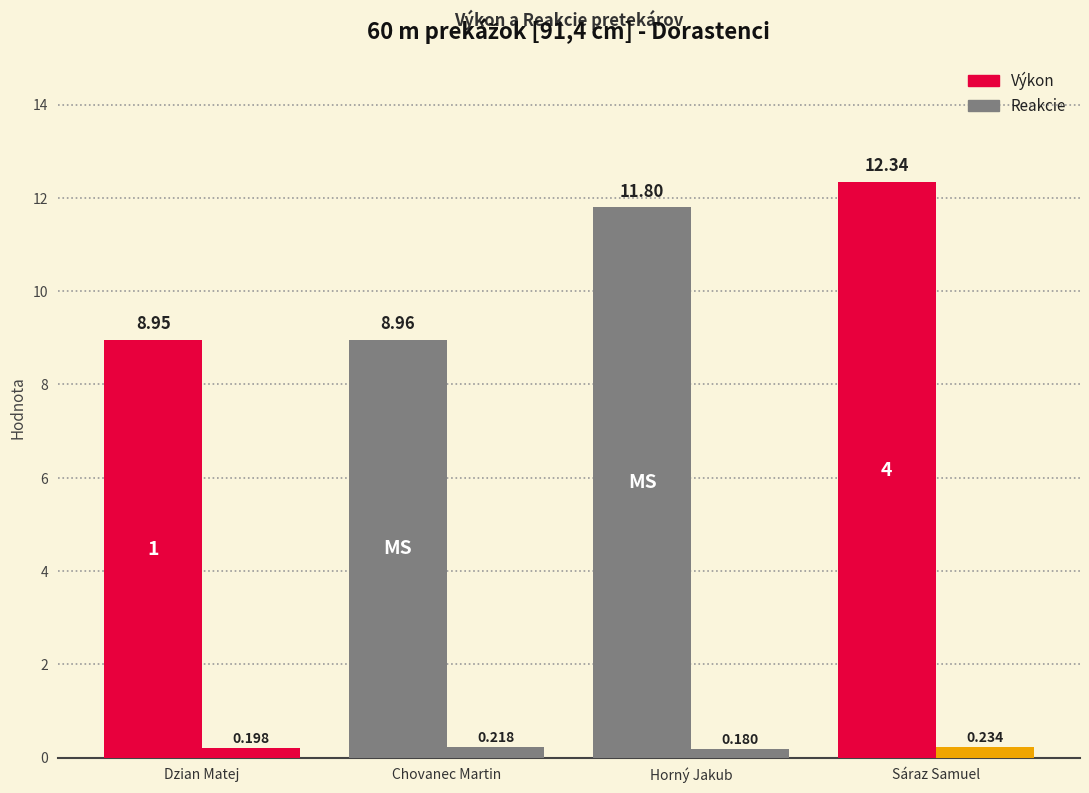

What are all the series names shown in the legend?

Výkon, Reakcie